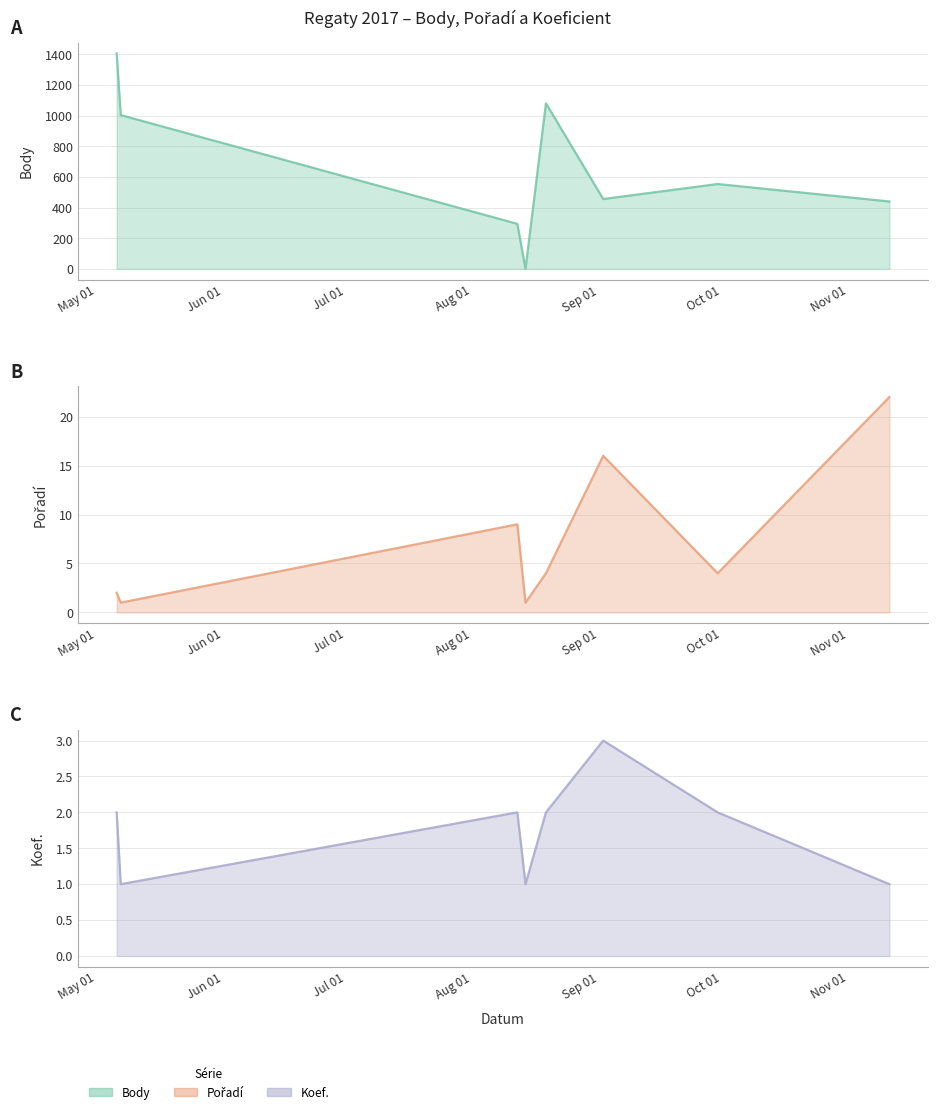

How many values in the Pořadí series are below 4?

3